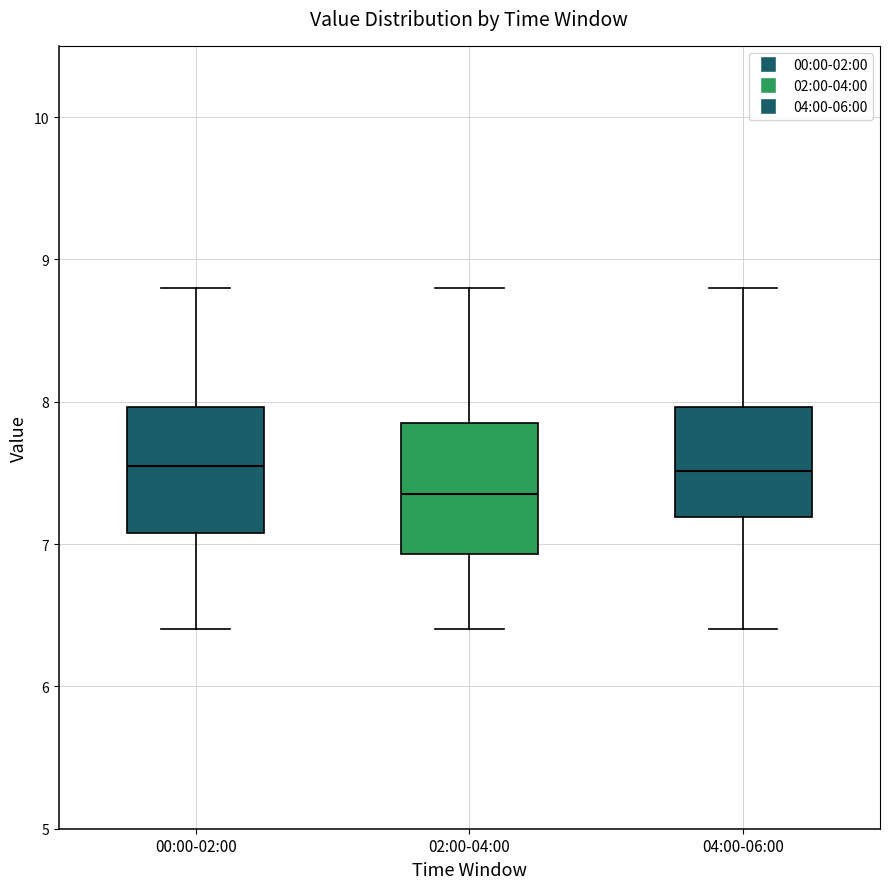

Where is the upper edge of the box for 02:00-04:00 on the y-axis? The values are not printed on the chart, so give them approximately, as read against the axis.

7.8